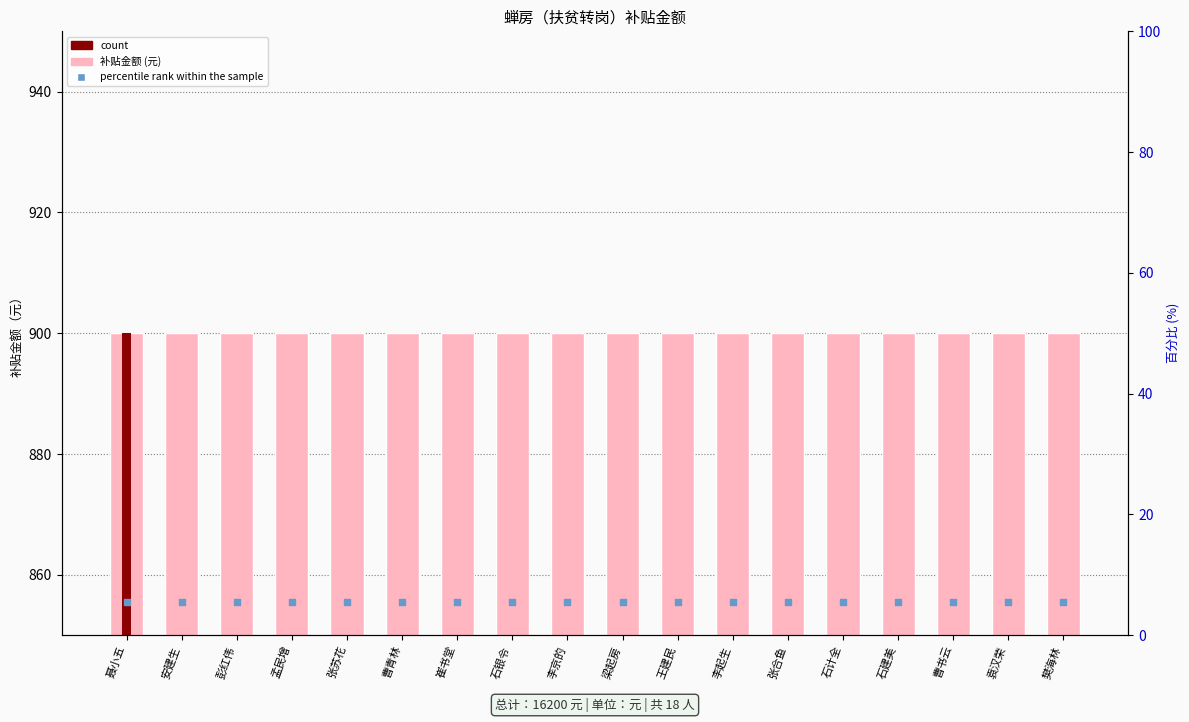

Which series contains the lowest Y value?

percentile rank within the sample